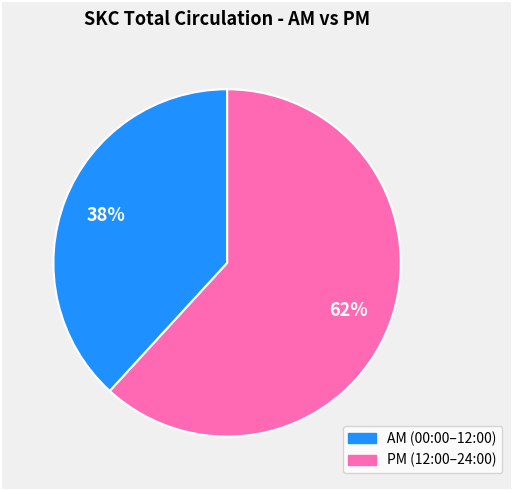

Is there a majority slice in this chart?

Yes